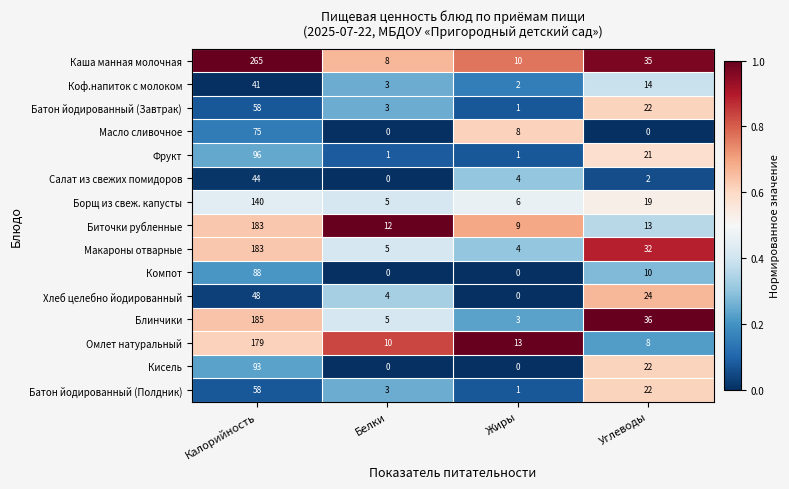

What is the sum of all Блинчики values?

229